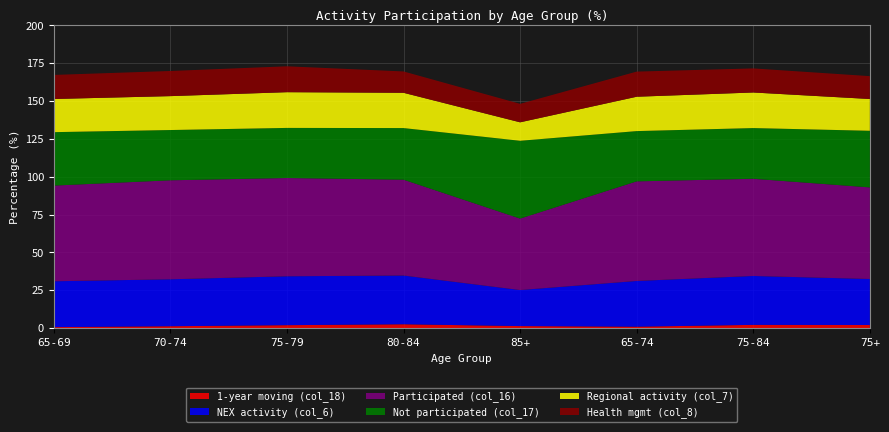

Reading left to right, extract all data points from this chart.

1-year moving (col_18): 0.7	1.3	2.0	2.6	1.4	1.0	2.2	2.1
NEX activity (col_6): 30.3	31.0	32.3	32.2	23.8	30.2	32.3	30.4
Participated (col_16): 63.2	65.4	64.9	63.3	47.2	65.8	64.2	60.5
Not participated (col_17): 35.3	33.2	33.1	34.1	51.4	33.2	33.5	37.4
Regional activity (col_7): 21.9	22.4	23.6	23.3	12.2	22.7	23.5	21.0
Health mgmt (col_8): 15.9	16.6	17.1	14.1	12.2	16.6	15.9	15.1